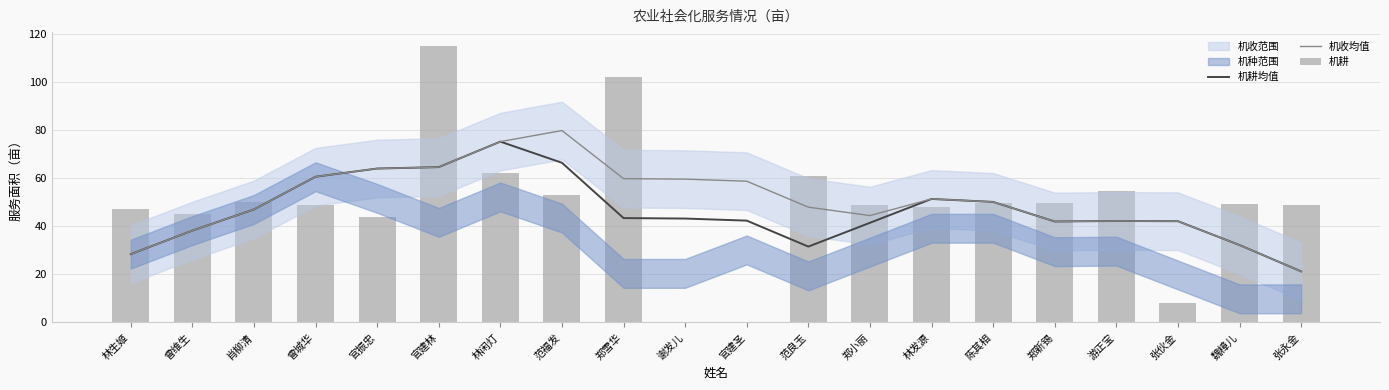

What is the difference between the highest and lowest values at 魏樟儿?

16.9